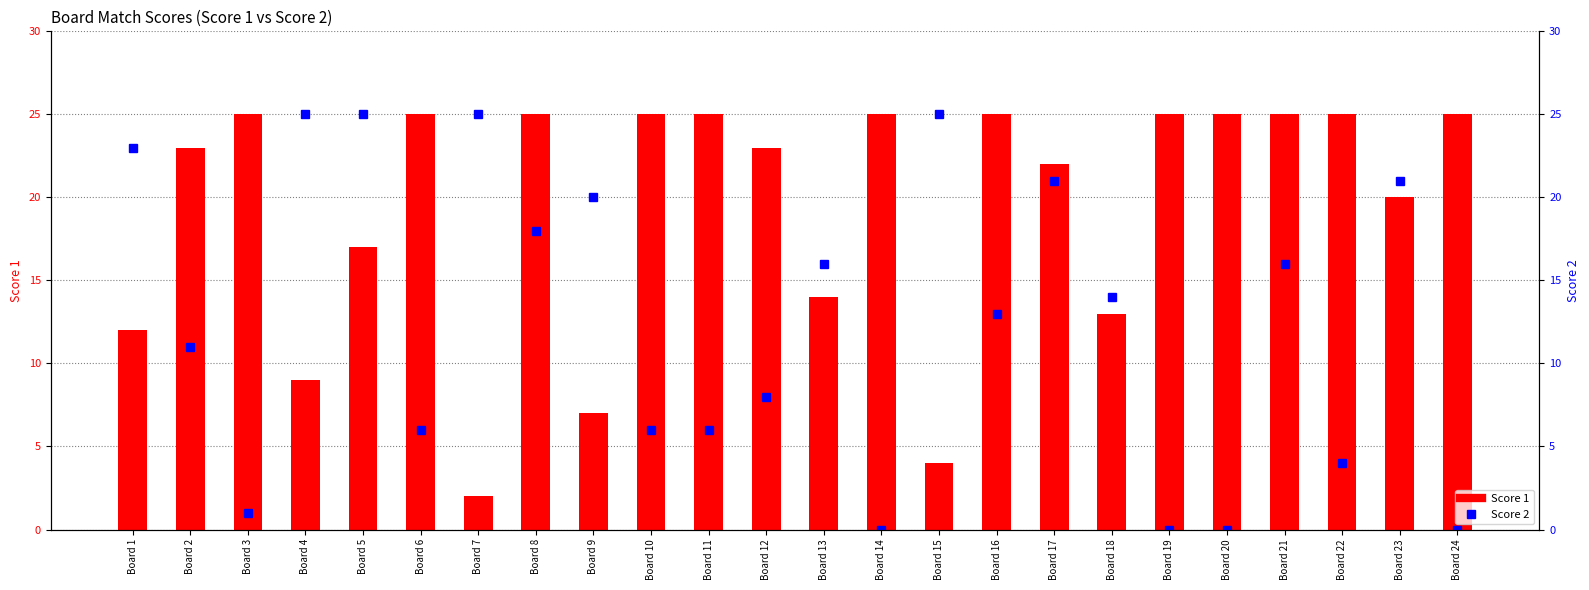

What is the sum of all Score 2 values?

304